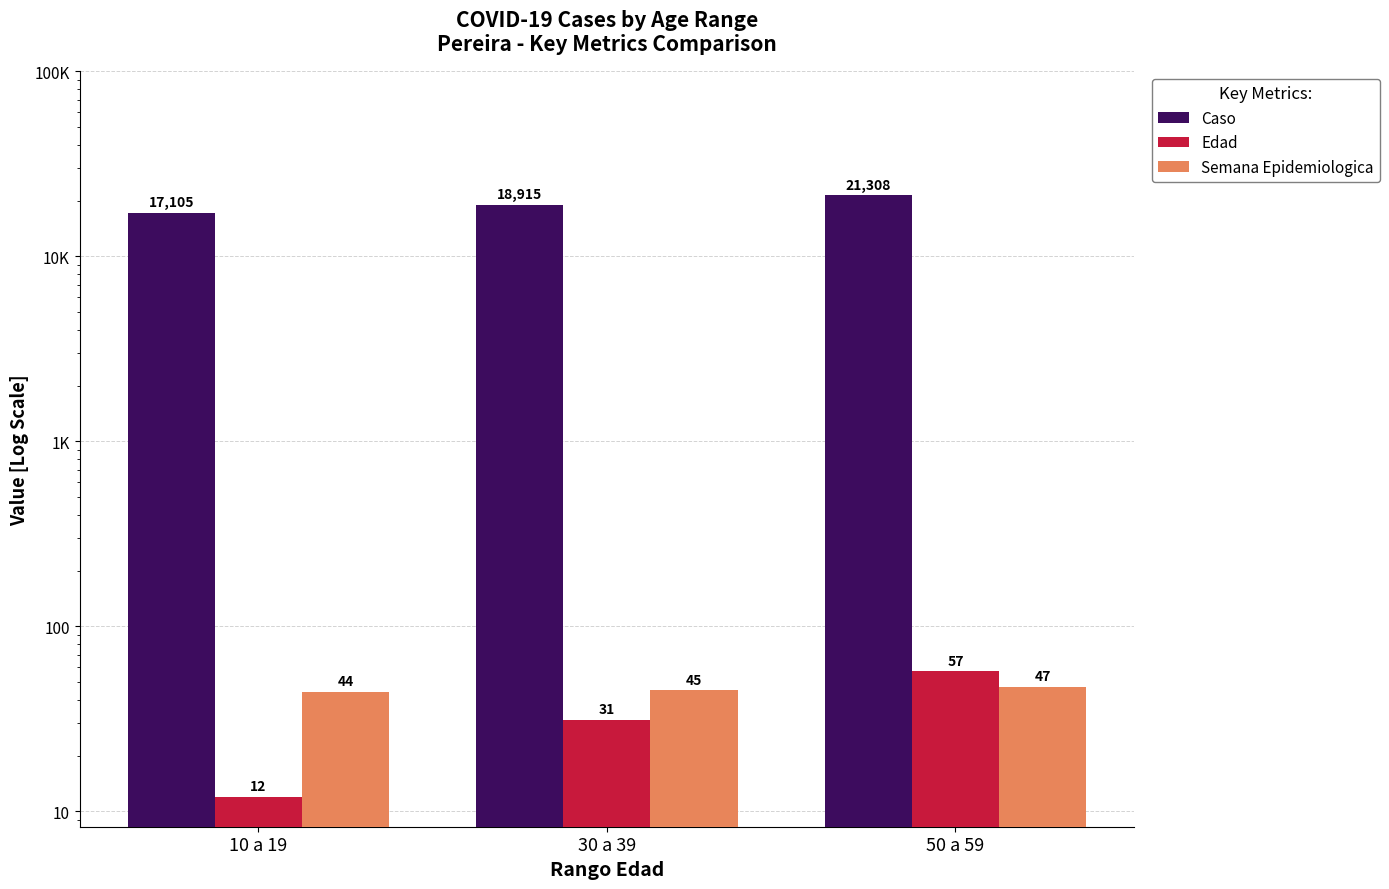

The Semana Epidemiologica series shows 15 at 30 a 39. True or false?

False